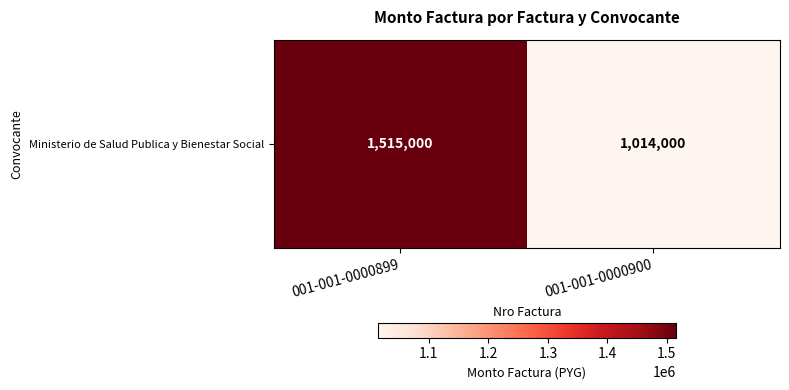

The value at 001-001-0000900 is 1014000. True or false?

True